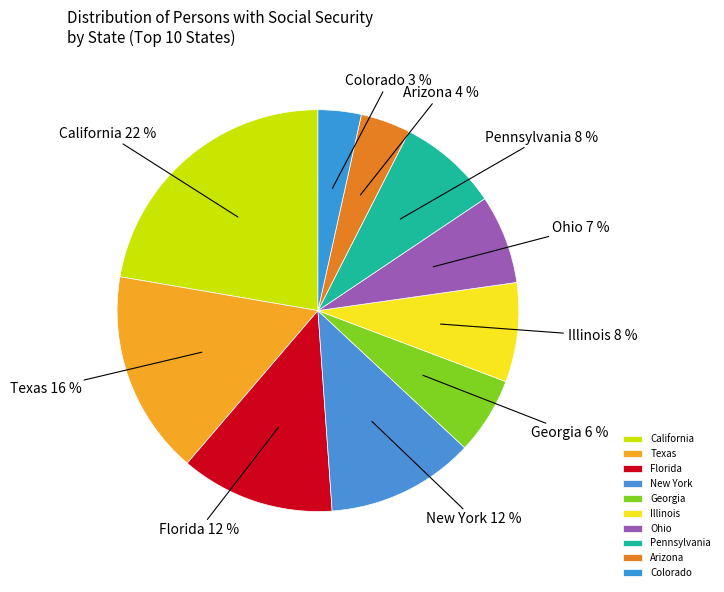

Which category has the smallest portion of the pie?

Colorado